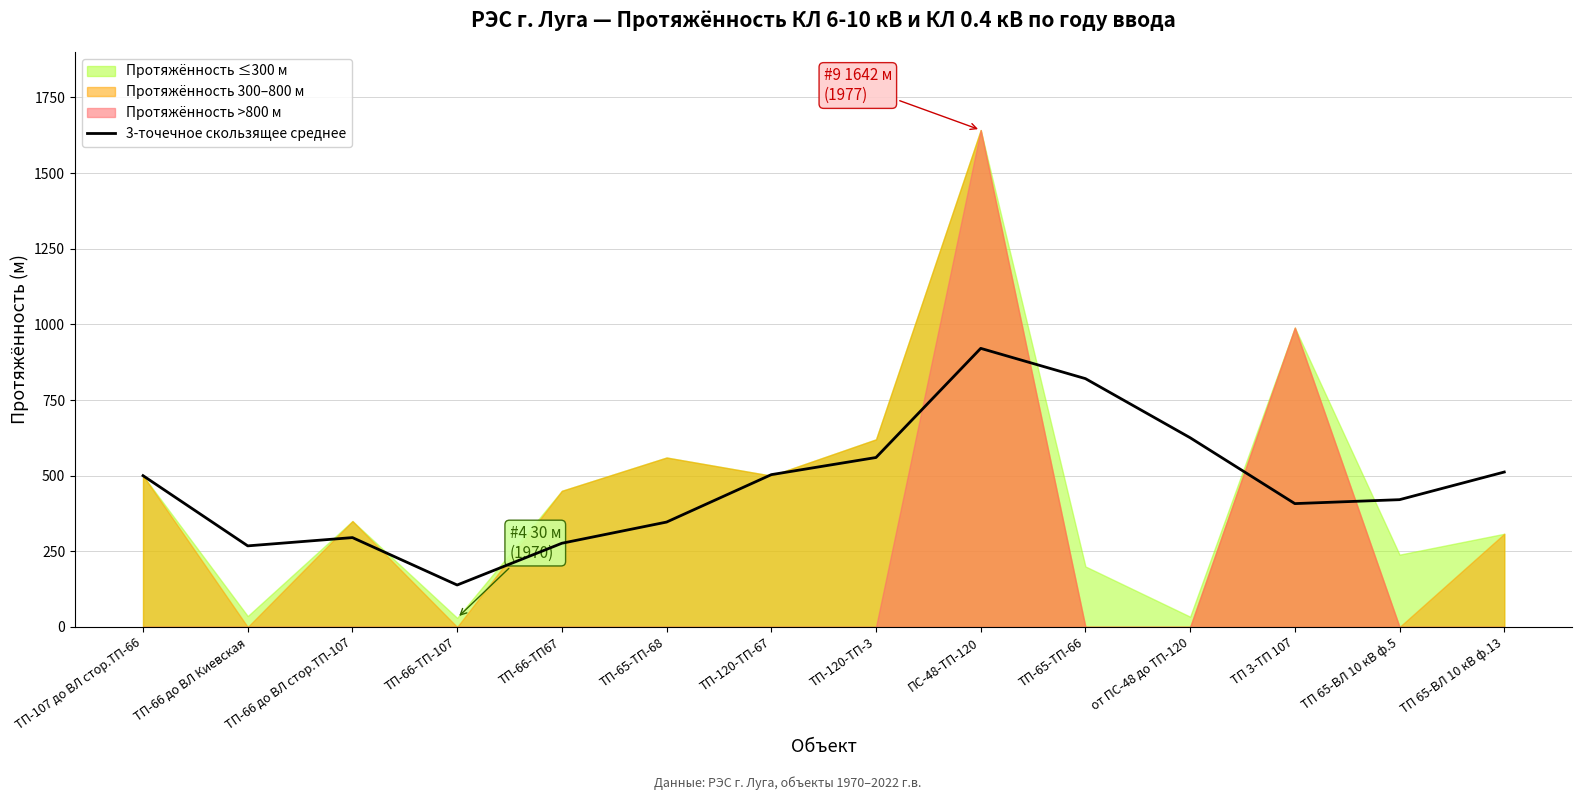

What is the change in value from ТП-107 до ВЛ стор.ТП-66 to ТП-120-ТП-67?

+3.3